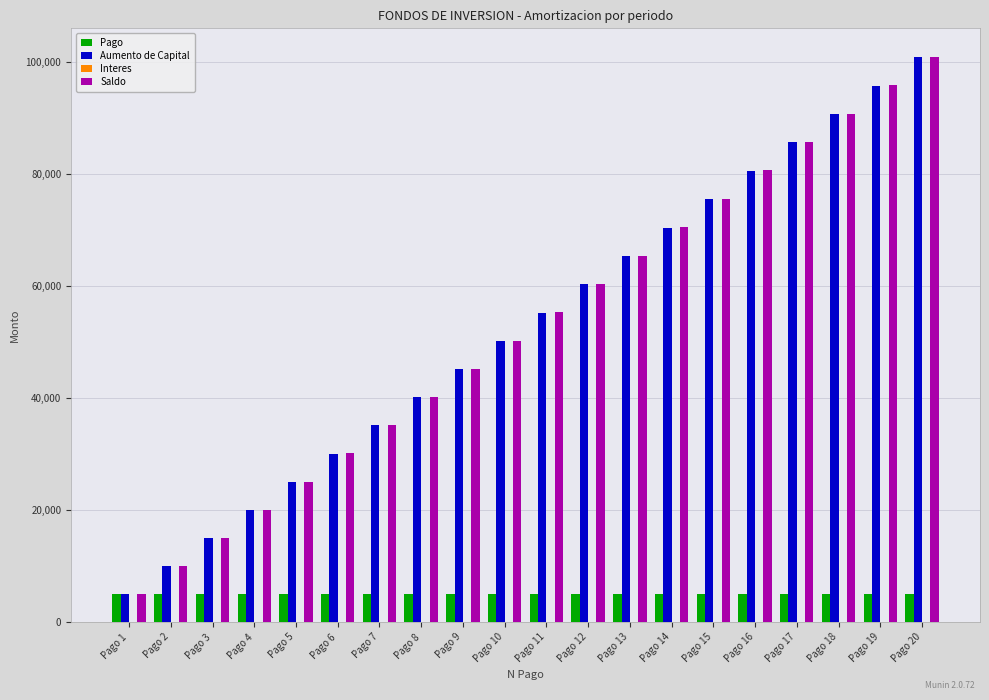

What is the total value across all series at Pago 19?

196591.3